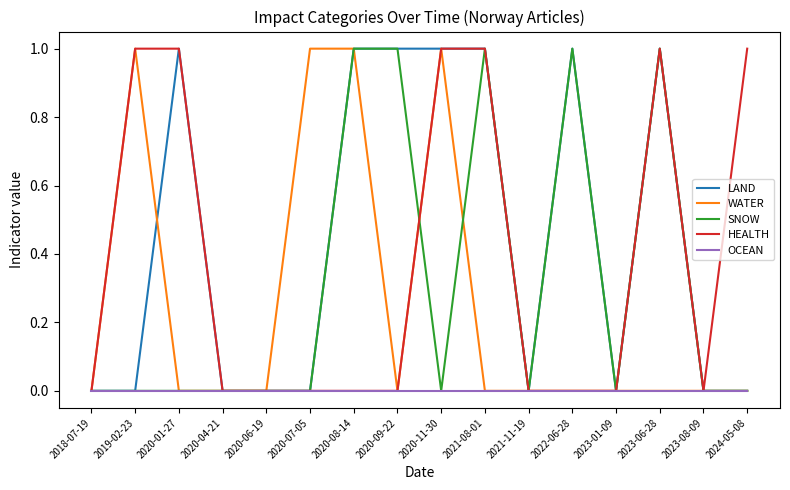

Which series has the largest total across all categories?

LAND